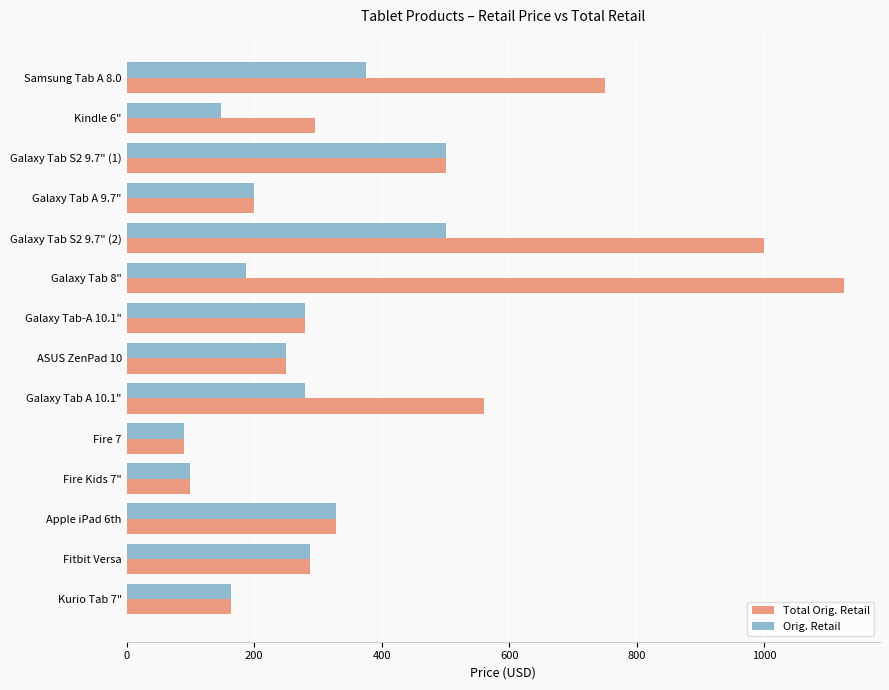

What is the sum of all Orig. Retail values?

3689.4